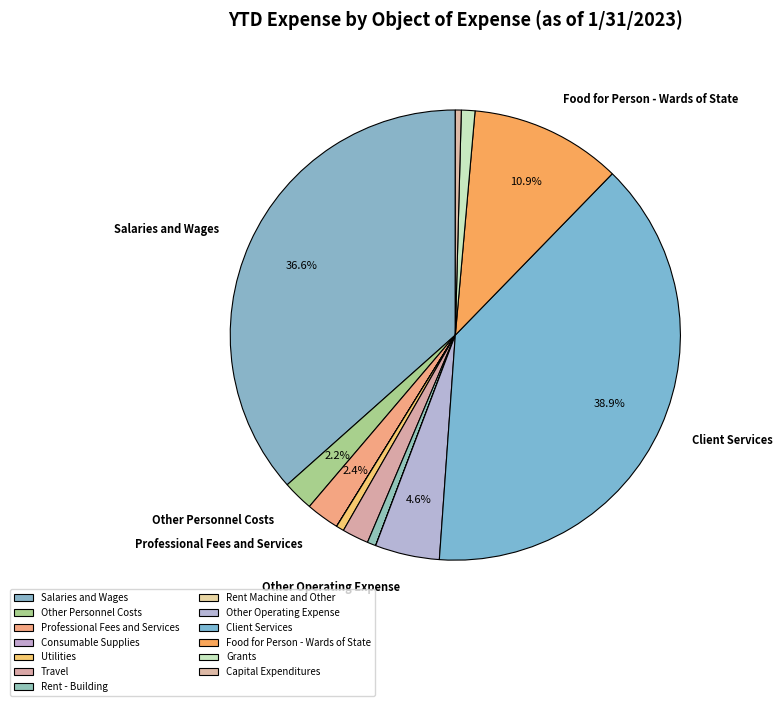

Which slice is the largest?

Client Services